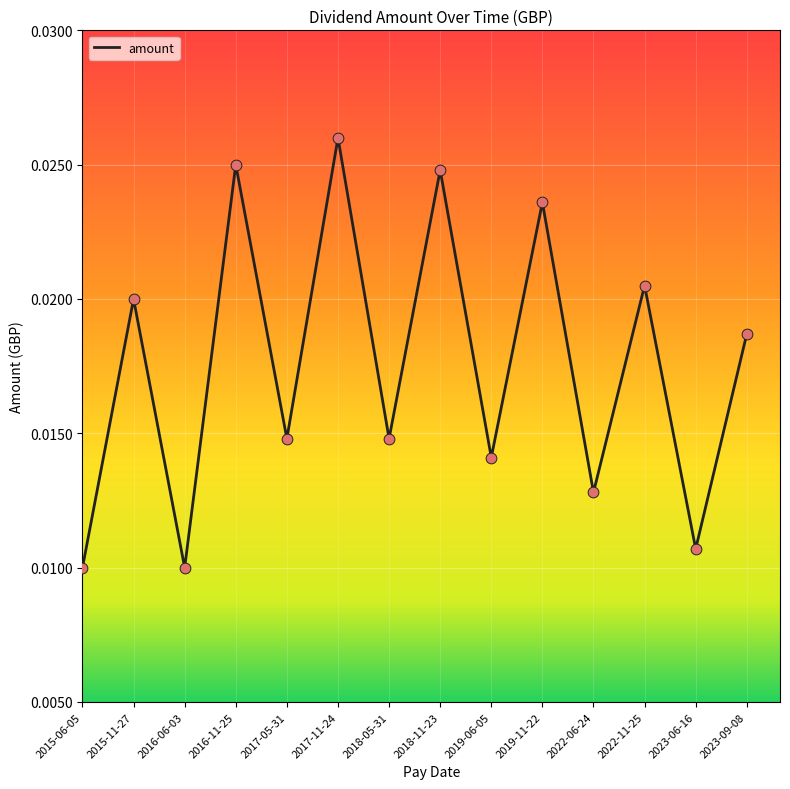

Between 2019-06-05 and 2016-11-25, which is larger?

2016-11-25